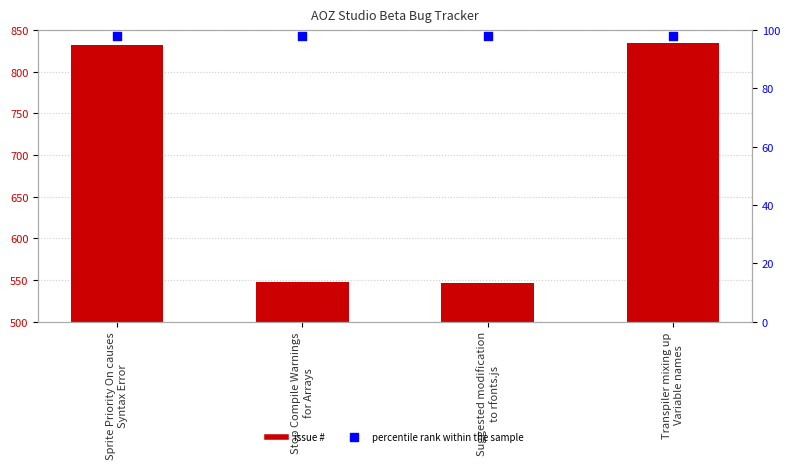

Which series has the largest total across all categories?

#